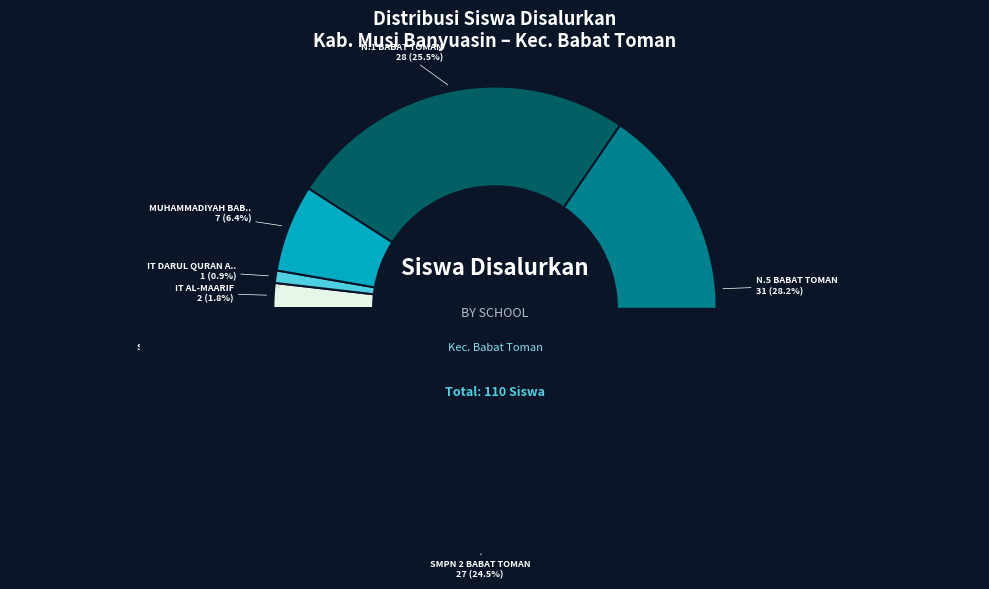

What is the change in value from SMPN 2 BABAT TOMAN to SMPN 3 BABAT TOMAN?

-20